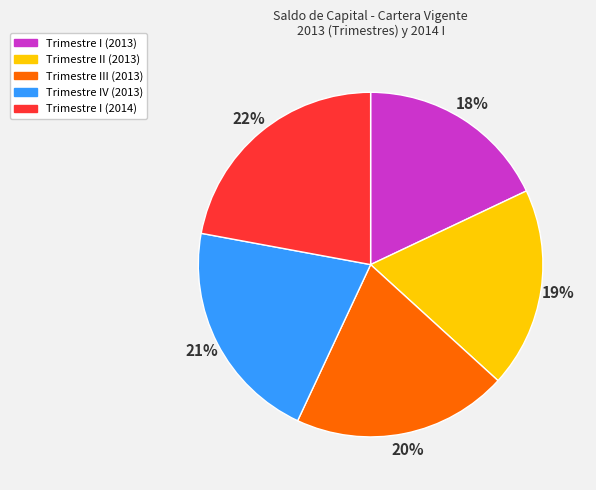

Is there any slice that represents more than half of the pie?

No